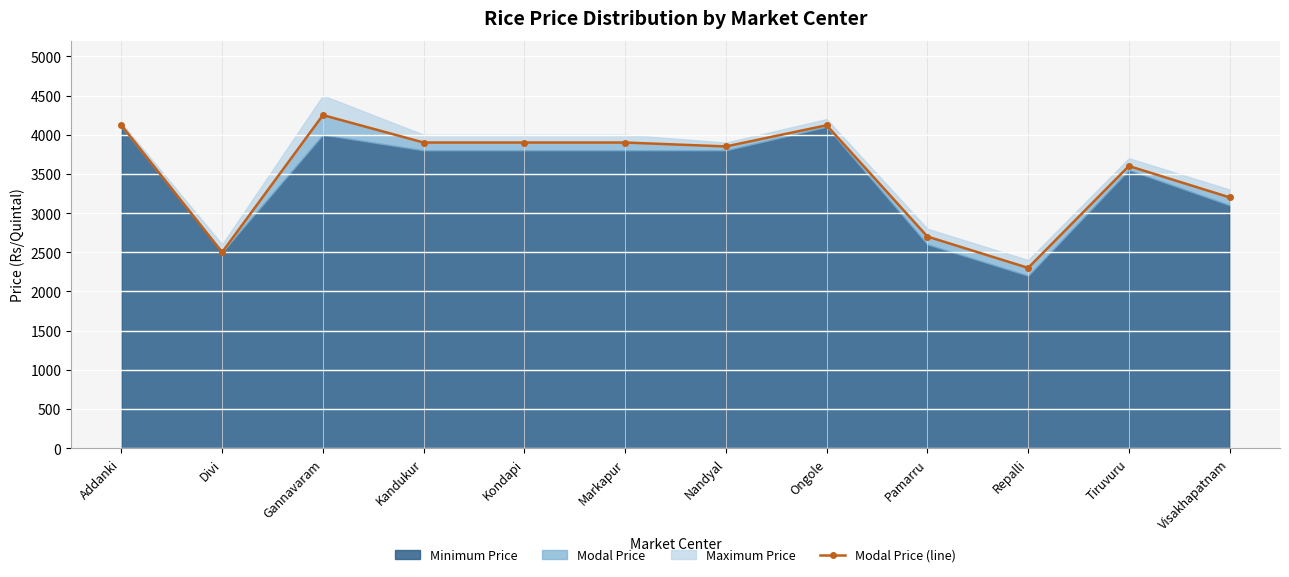

True or false: the data has more than 1 interior local peaks.

True